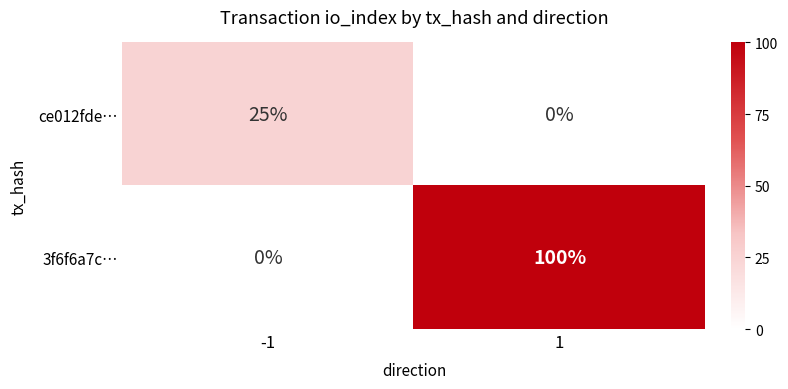

The value of ce012fde… at 1 is -17. True or false?

False